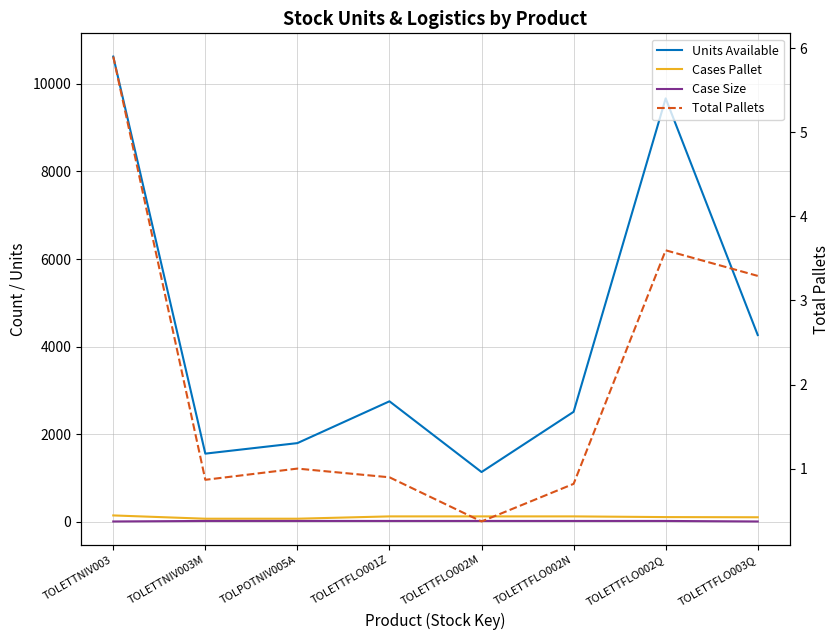

Is it true that Cases Pallet equals 176.2 at TOLETTFLO001Z?

False